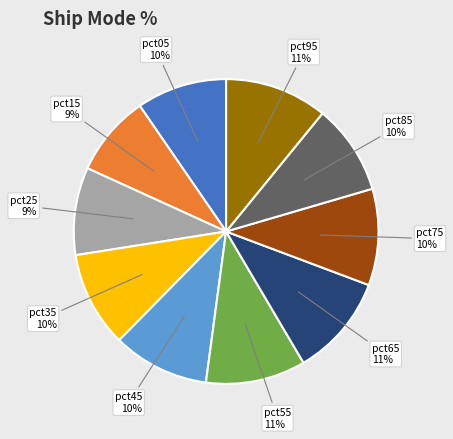

To the nearest percent, what is the average slice percentage?

10%